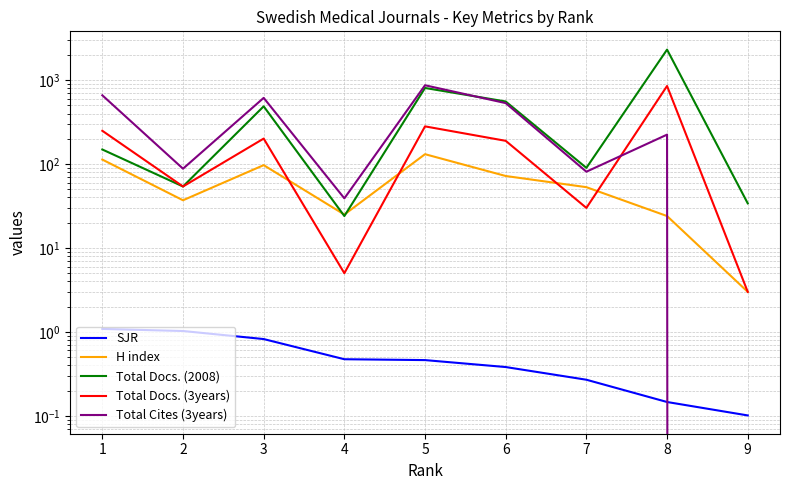

Which series changed the most between 3 and 6?

Total Cites (3years)